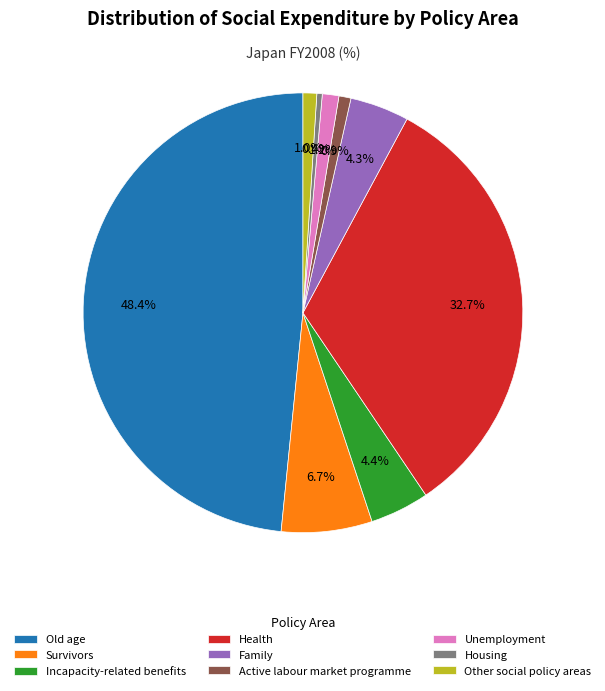

Count the number of slices in the pie.

9